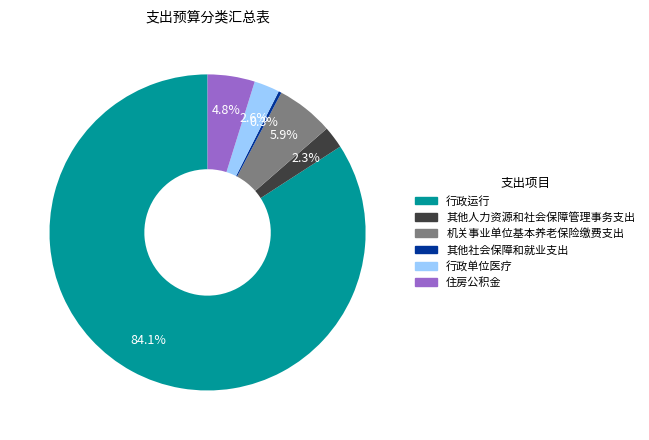

How many slices are in this pie chart?

6